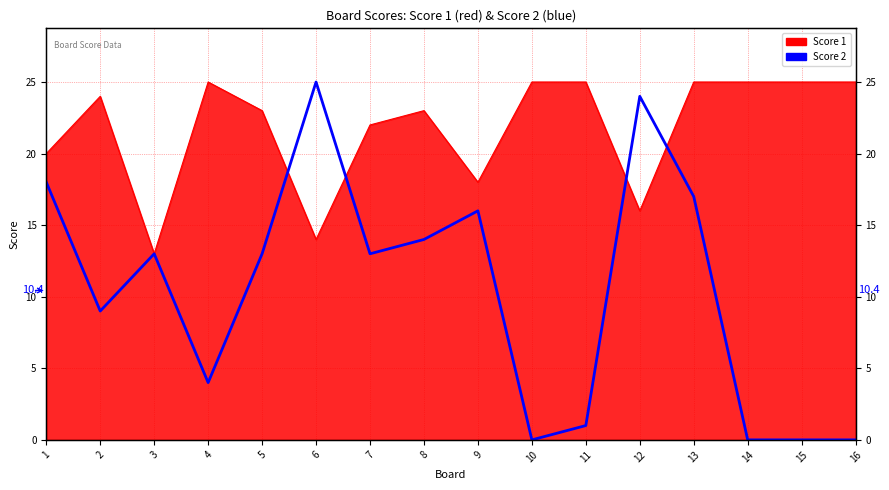

How many interior local valleys (lower than both neighbors) does the data have?

4